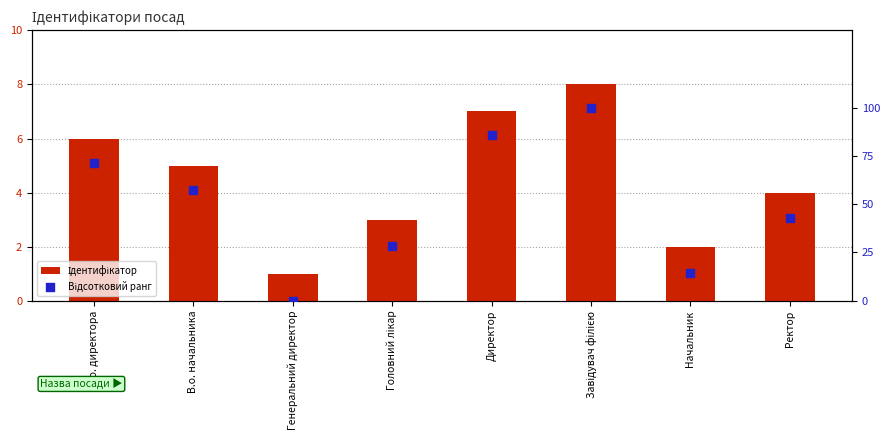

Which series has the largest total across all categories?

Відсотковий ранг